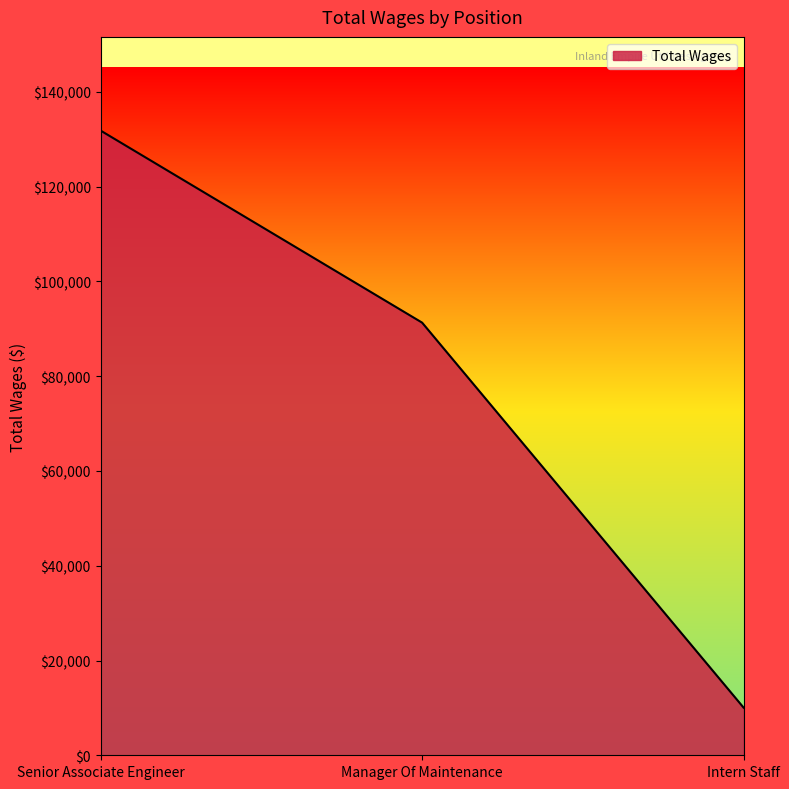

Reading right to left, what are all the values shown in this chart?

Intern Staff=10062	Manager Of Maintenance=91305	Senior Associate Engineer=131831